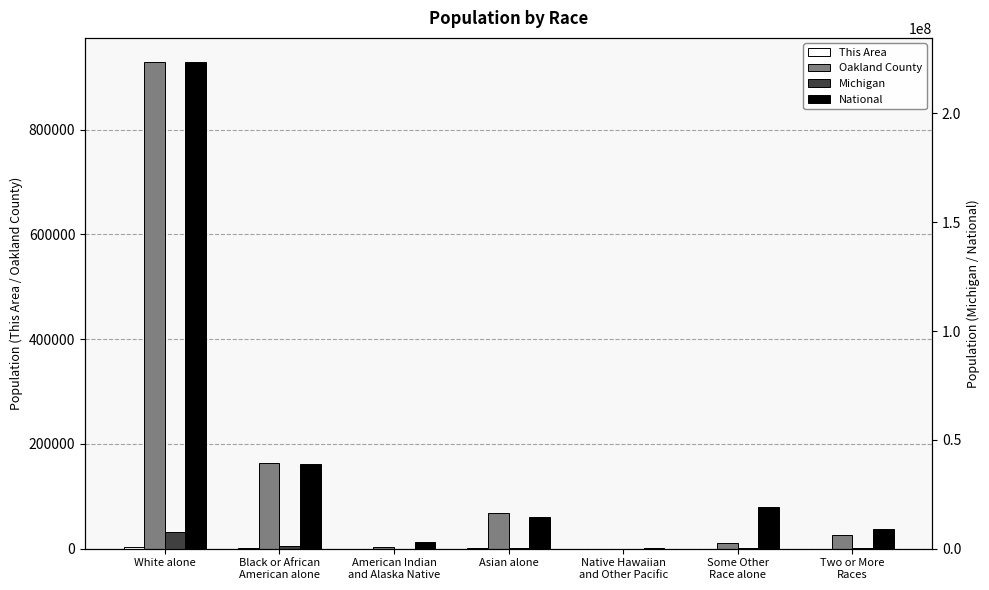

At which label is Oakland County closest to 464583?

Black or African
American alone